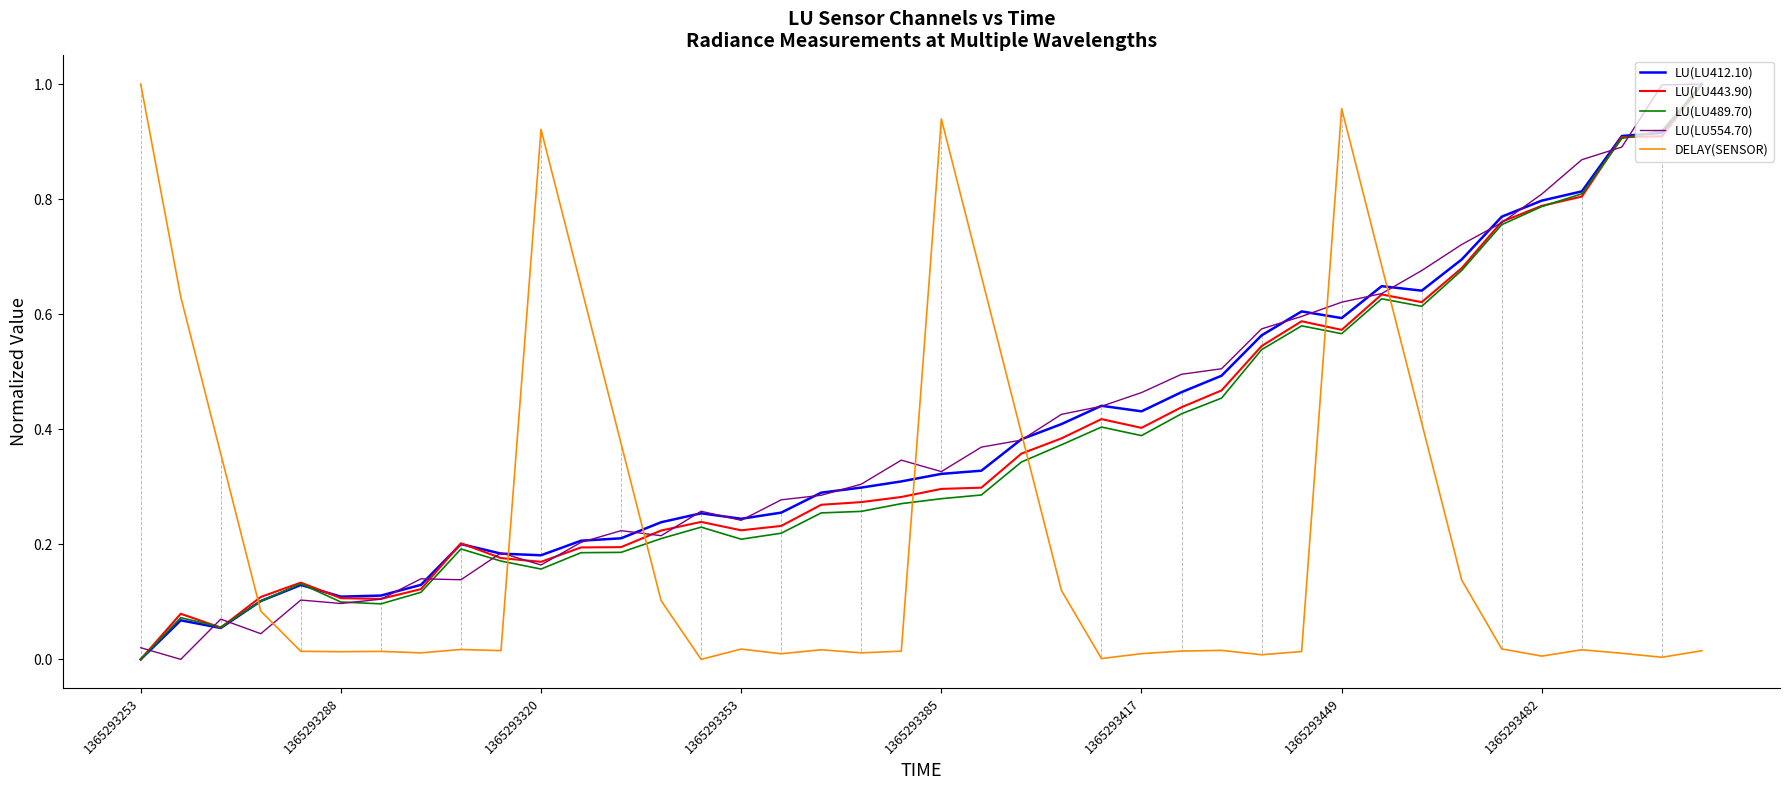

At how many categories does at least one series exceed 0?

40